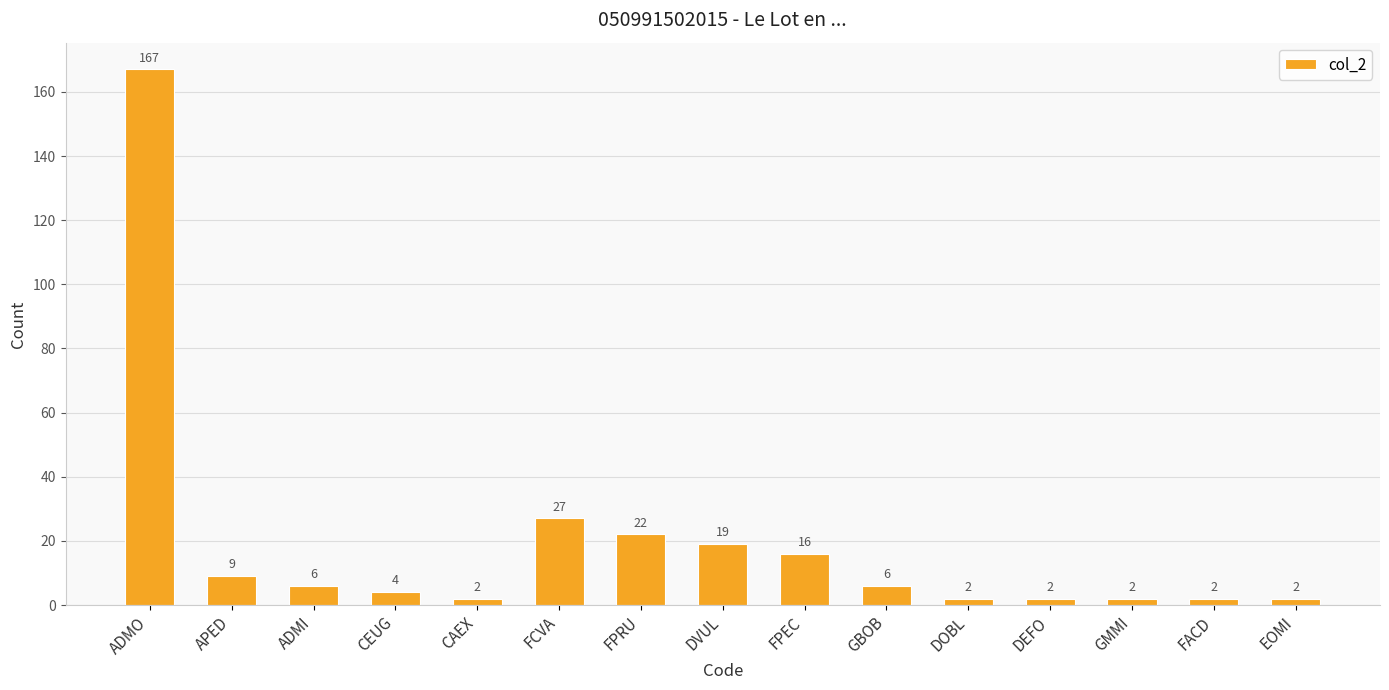

The chart shows a value of 2 at EOMI. True or false?

True